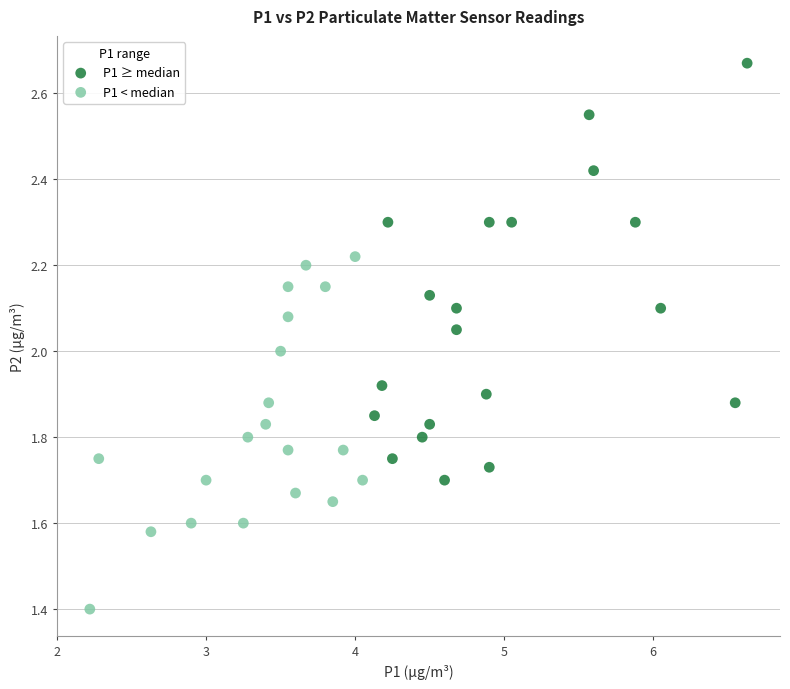

Which series has the largest Y range (max minus min)?

P1 ≥ median